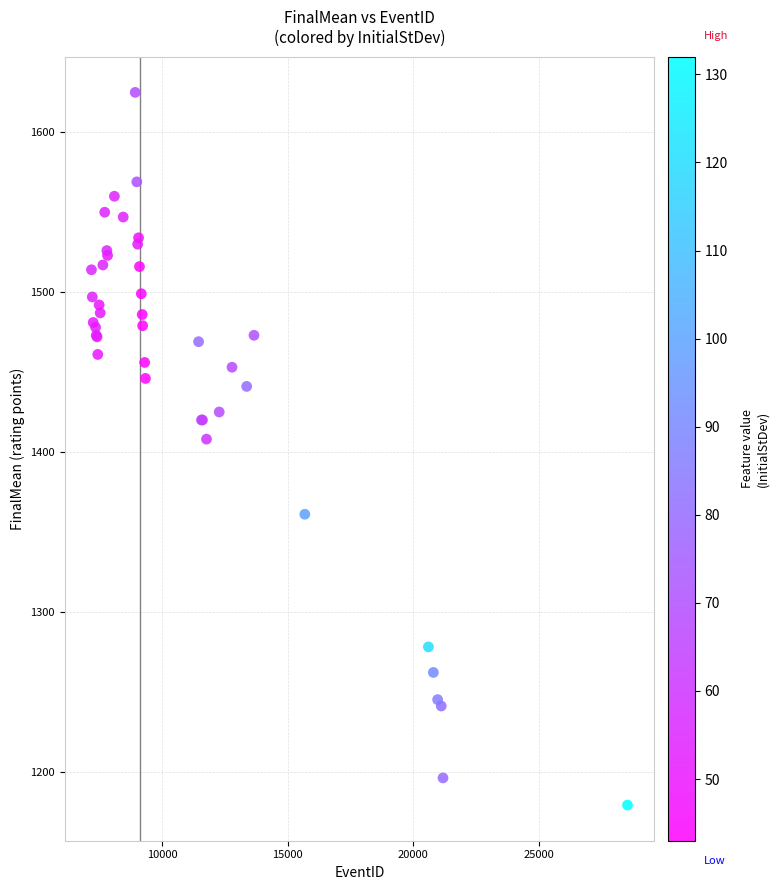

What Y value in the scatter plot is closest to 1402?

1408